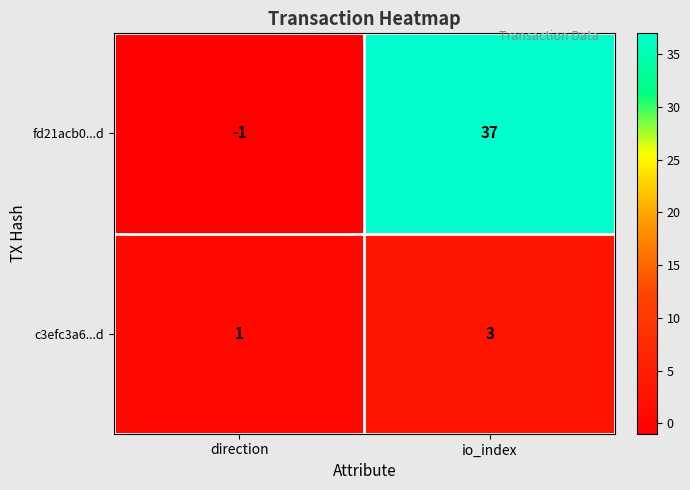

How many data points does each series have?

2